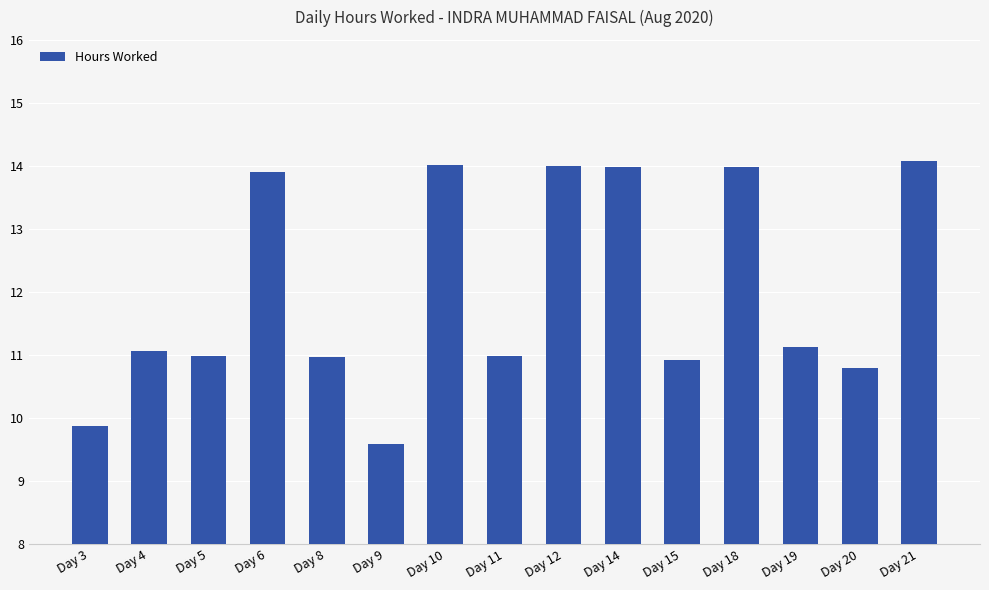

How many bars are there in total?

15